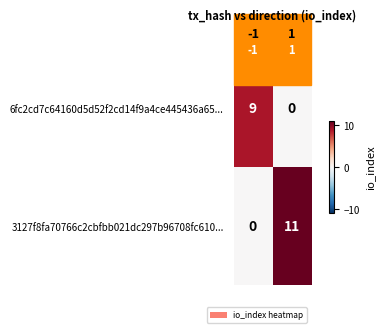

What is the difference between the 6fc2cd7c64160d5d52f2cd14f9a4ce445436a65... values at -1 and 1?

9